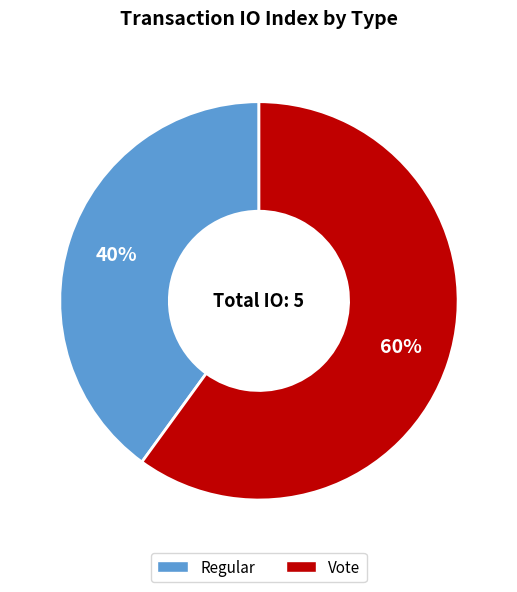

How many segments does this pie chart have?

2